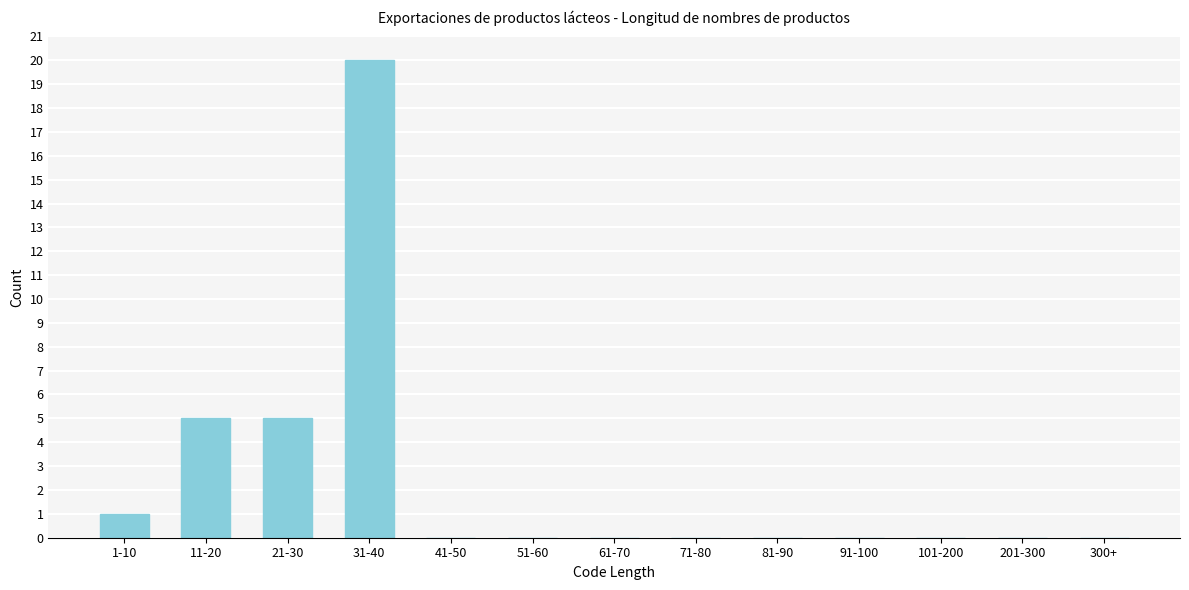

Reading left to right, what are all the values shown in this chart?

1-10=1	11-20=5	21-30=5	31-40=20	41-50=0	51-60=0	61-70=0	71-80=0	81-90=0	91-100=0	101-200=0	201-300=0	300+=0